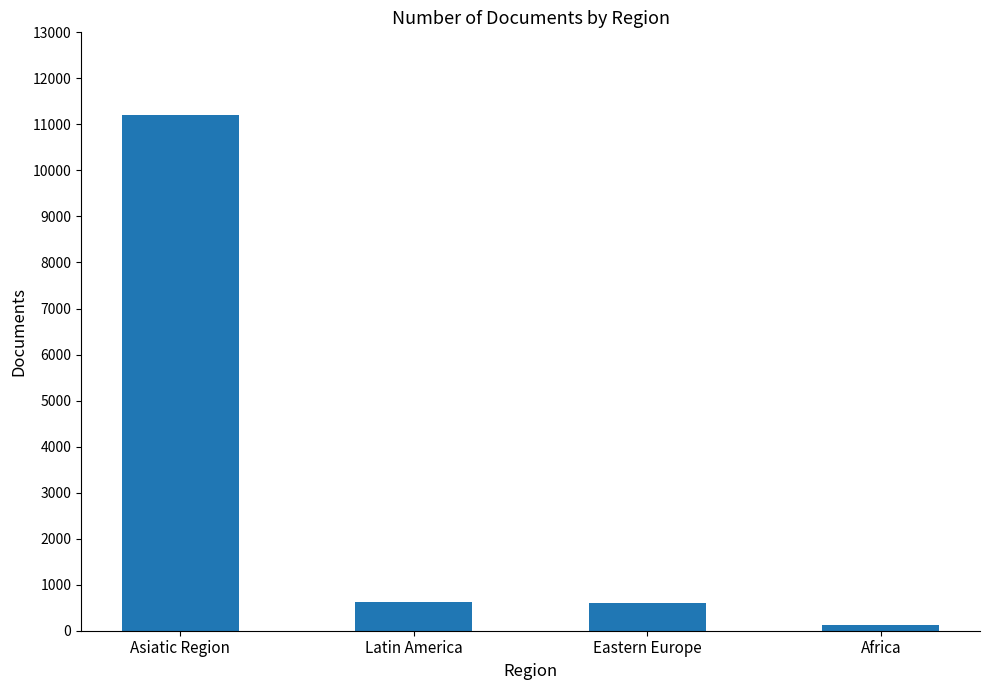

What position from the right is Asiatic Region?

4